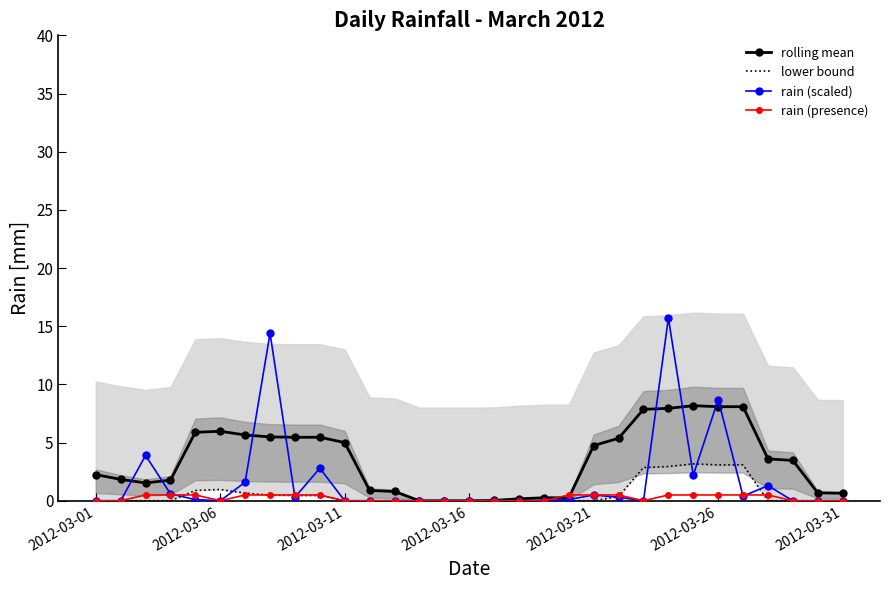

What is the greatest value displayed?

15.7